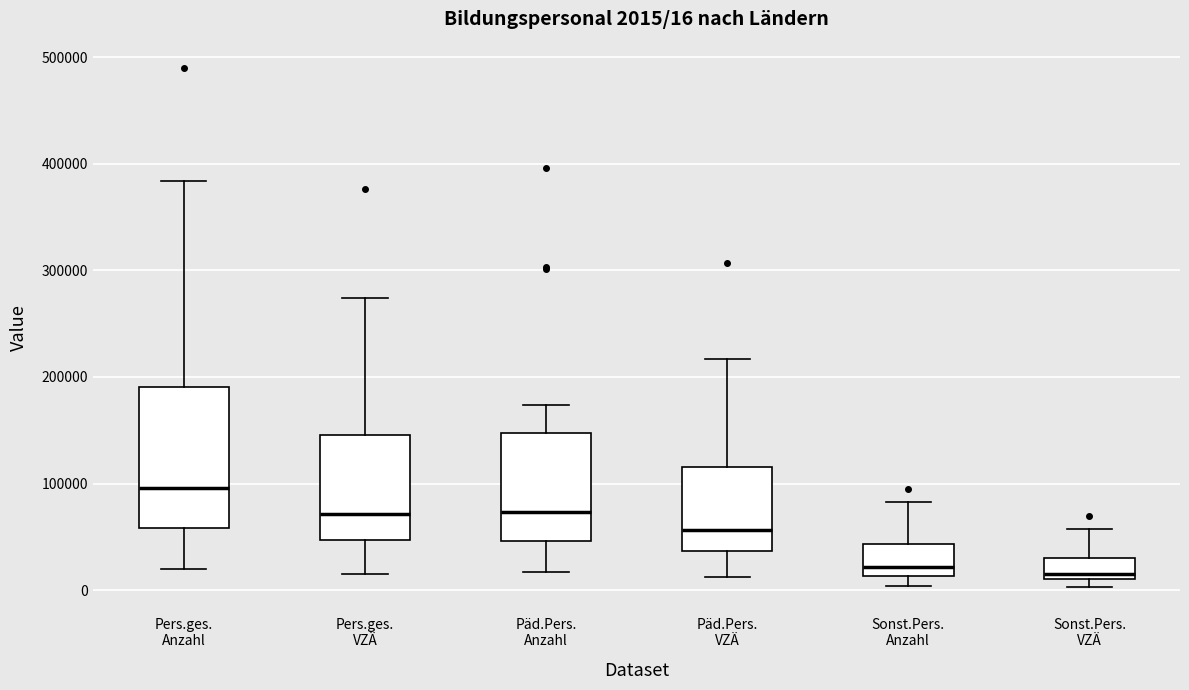

Comparing the boxes themselves (not the whiskers), which one is the tallest?

Pers.ges. Anzahl